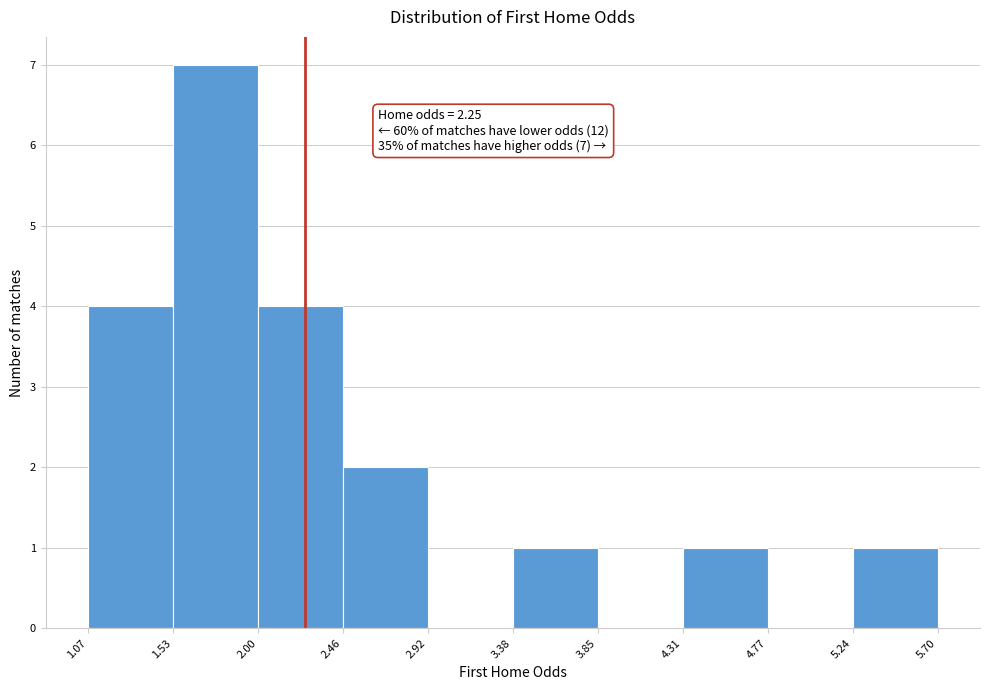

Over which range of the x-axis is the bar tallest?

1.53 to 2.00